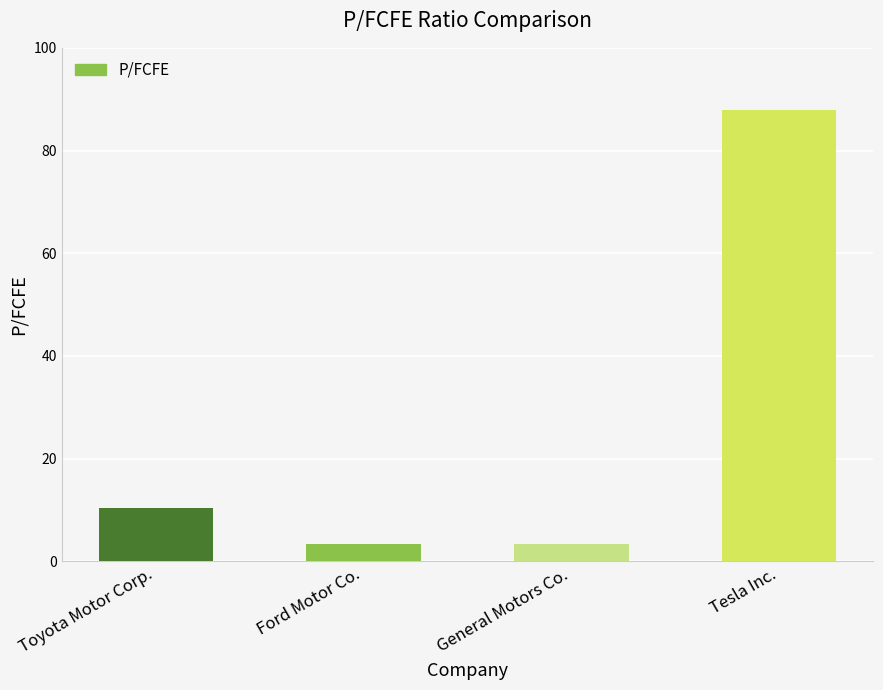

What is the difference between the values at Tesla Inc. and Toyota Motor Corp.?

77.4